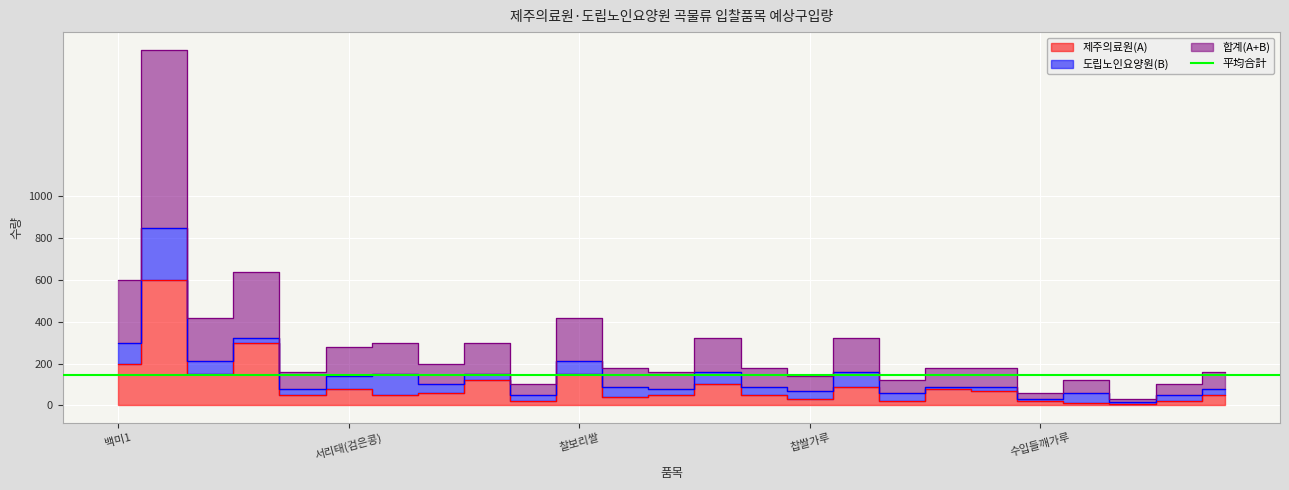

What is the difference between the maximum and minimum values in the 제주의료원(A) series?

595